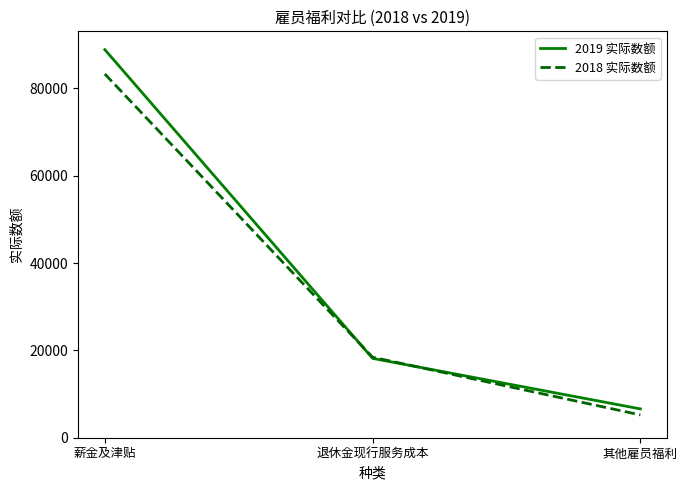

What position from the right is 退休金现行服务成本?

2